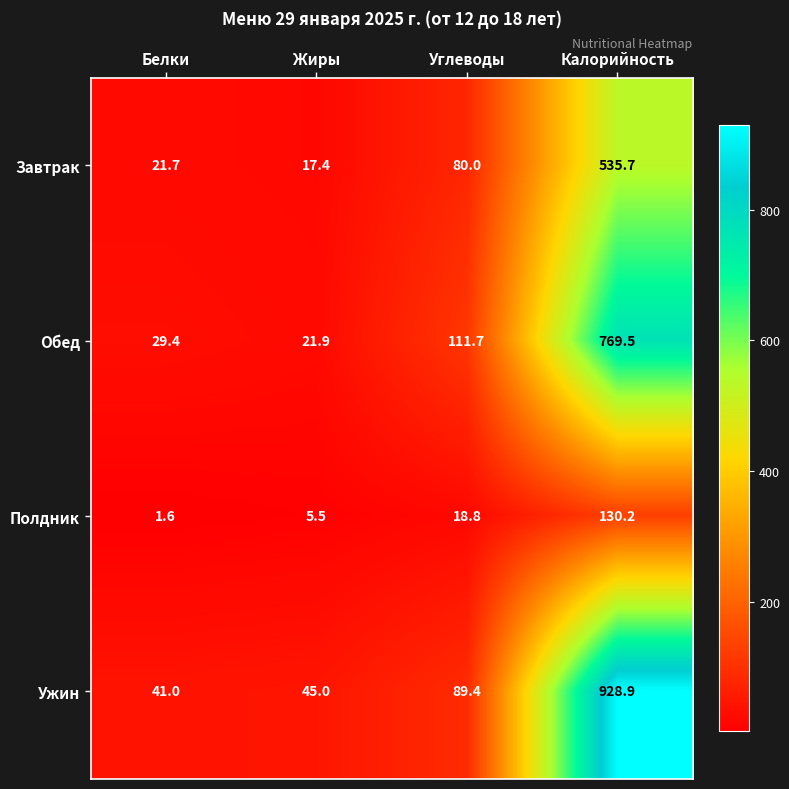

At which category is the sum across all series the highest?

Калорийность